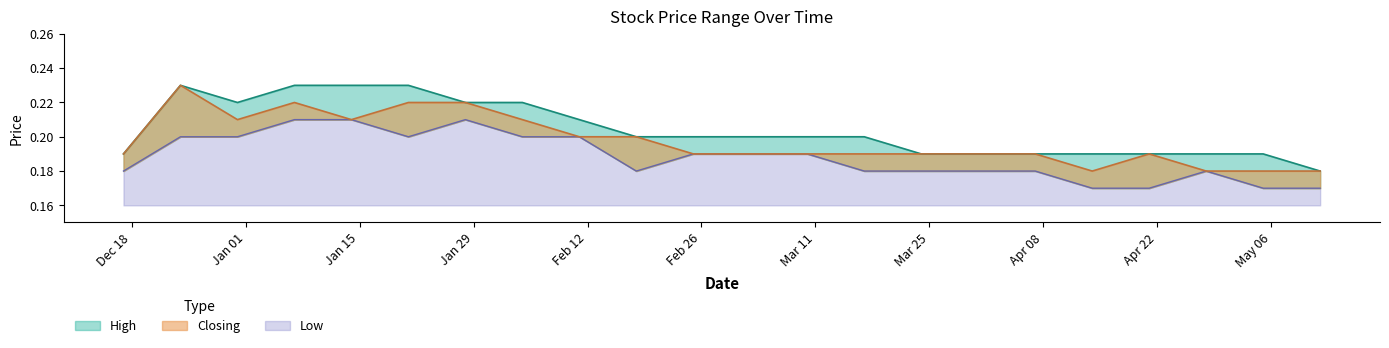

At 07/01/2024, list the series in order from largest to smallest.

High, Closing, Low